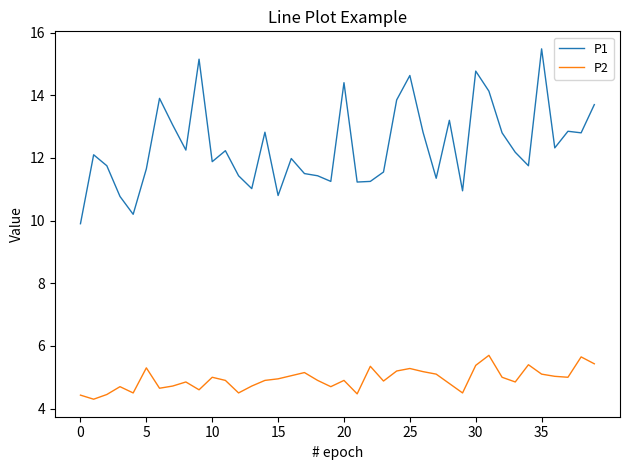

True or false: P2 and P1 intersect in this chart.

False